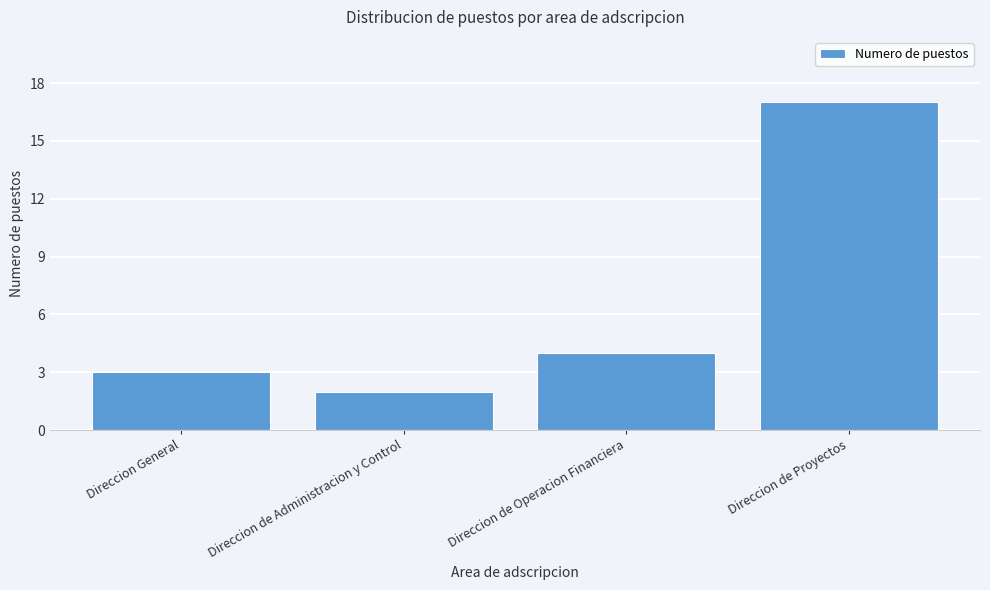

Reading left to right, transcribe all the data shown in this chart.

3	2	4	17